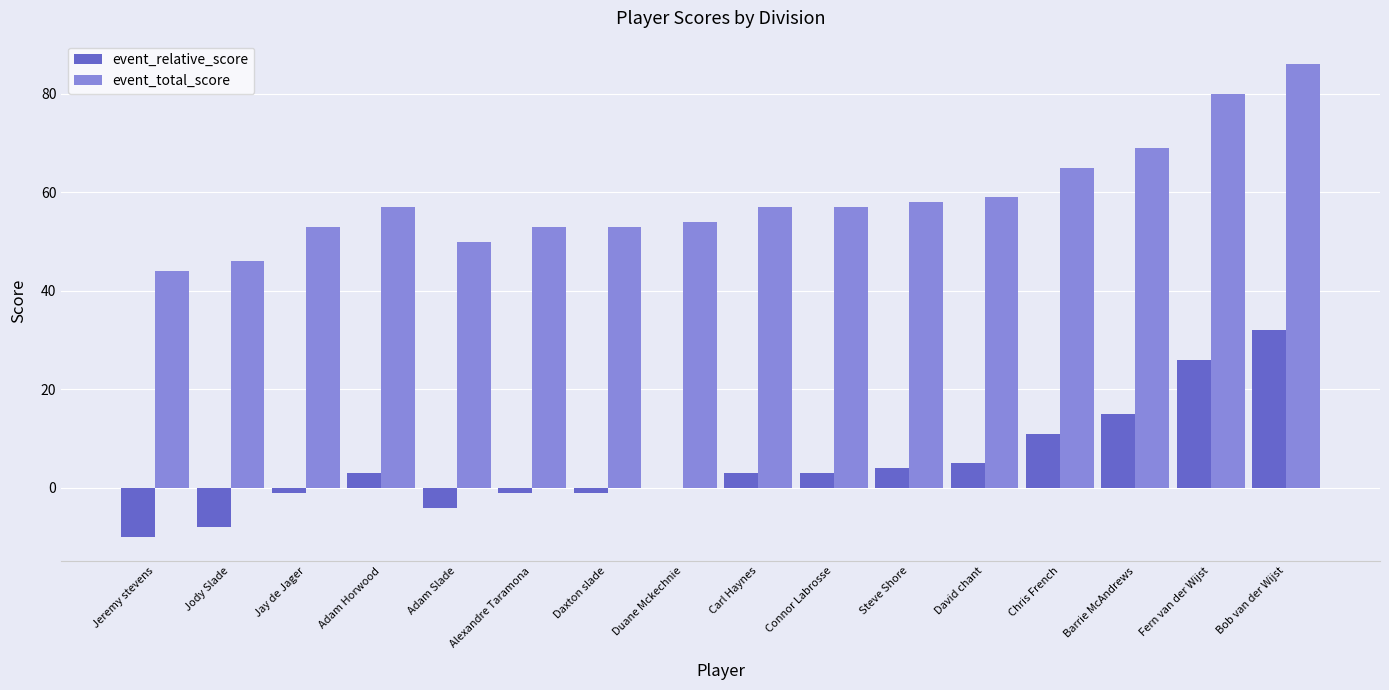

What is the total value across all series at Jody Slade?

38